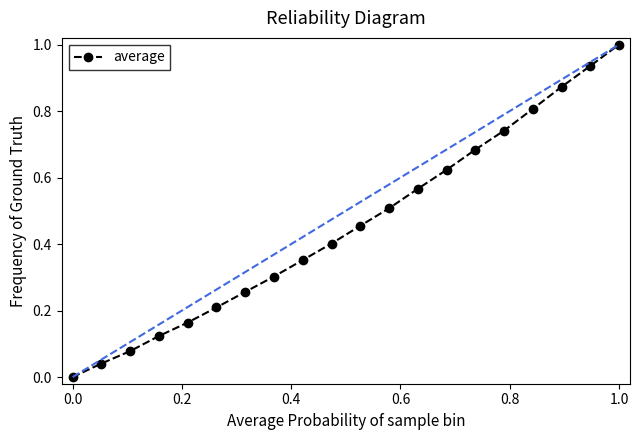

What is the sum of all values?

9.1